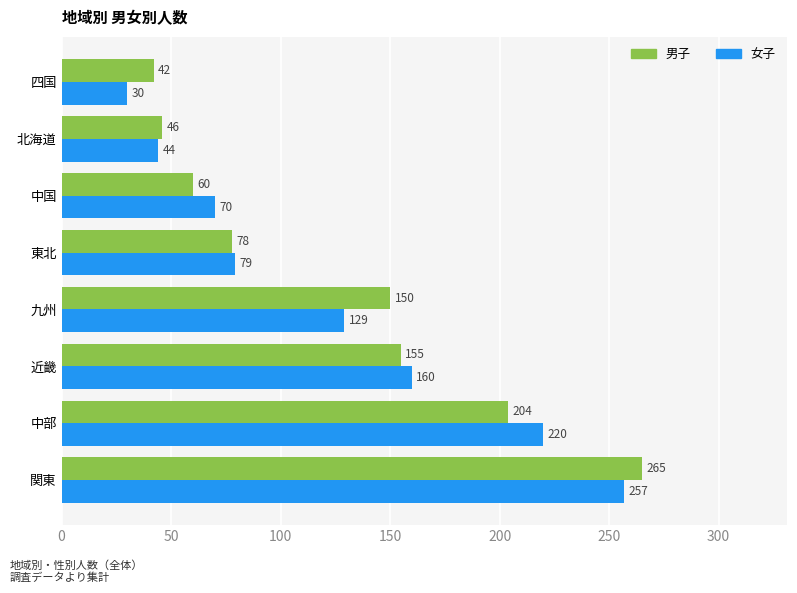

Which series has the largest range (max minus min)?

女子